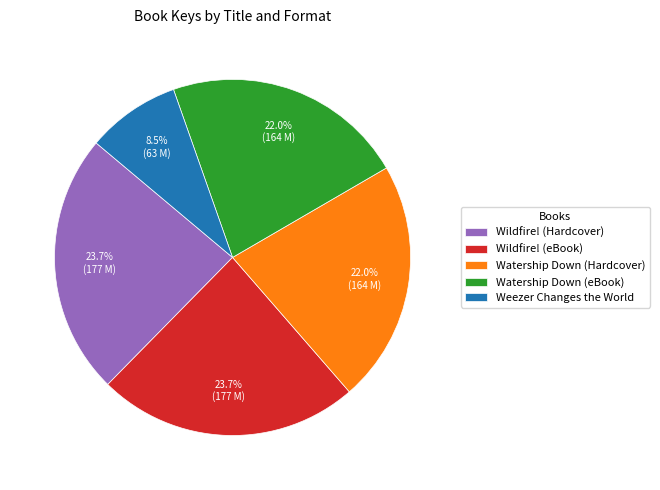

Which has a higher value, Wildfire! (Hardcover) or Weezer Changes the World?

Wildfire! (Hardcover)